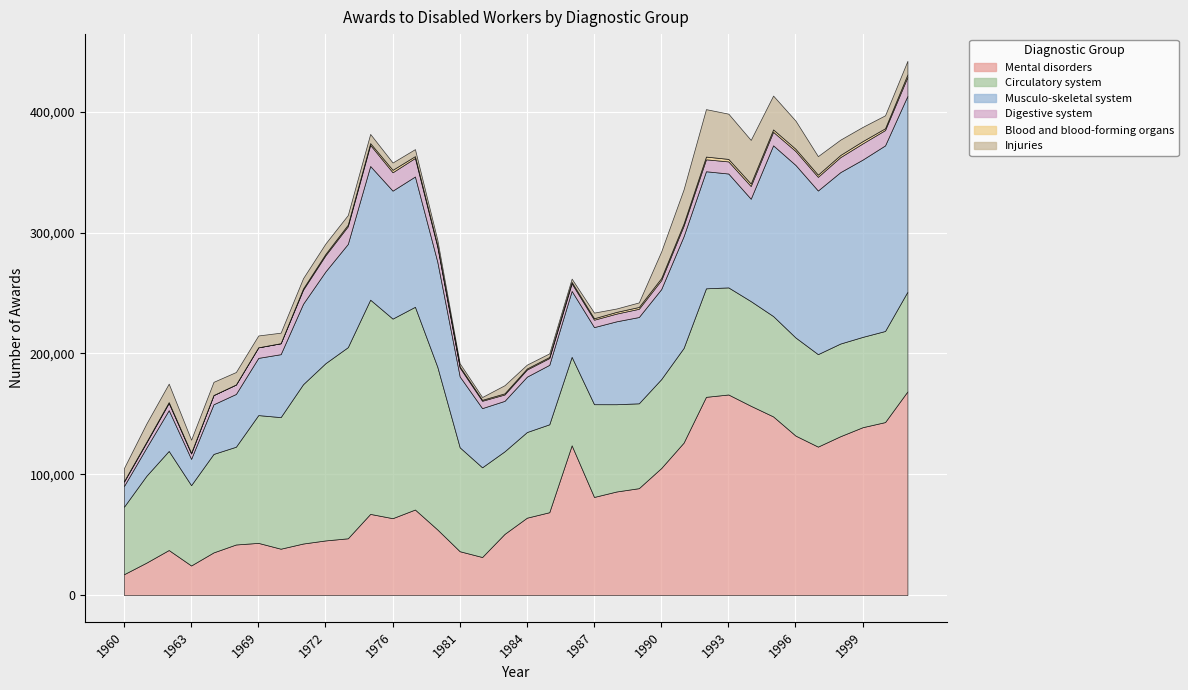

What is the value of the Injuries point at the 19th from the left?

3185